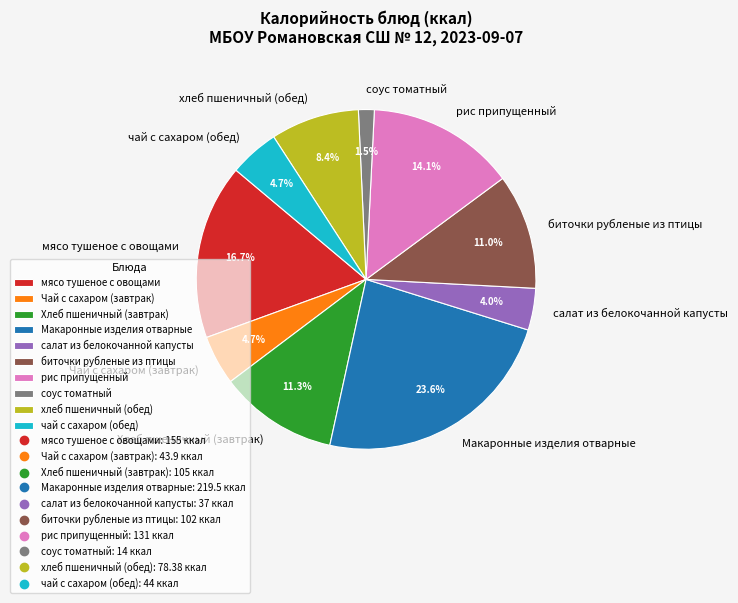

Which category has the biggest portion of the pie?

Макаронные изделия отварные